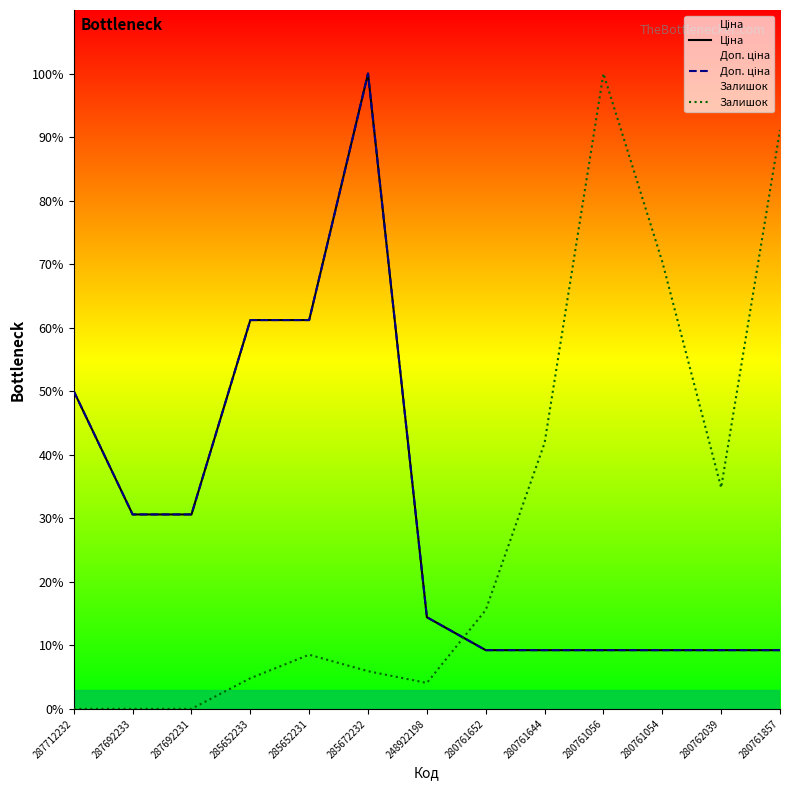

Which has a higher value, 287712232 or 285652231?

285652231